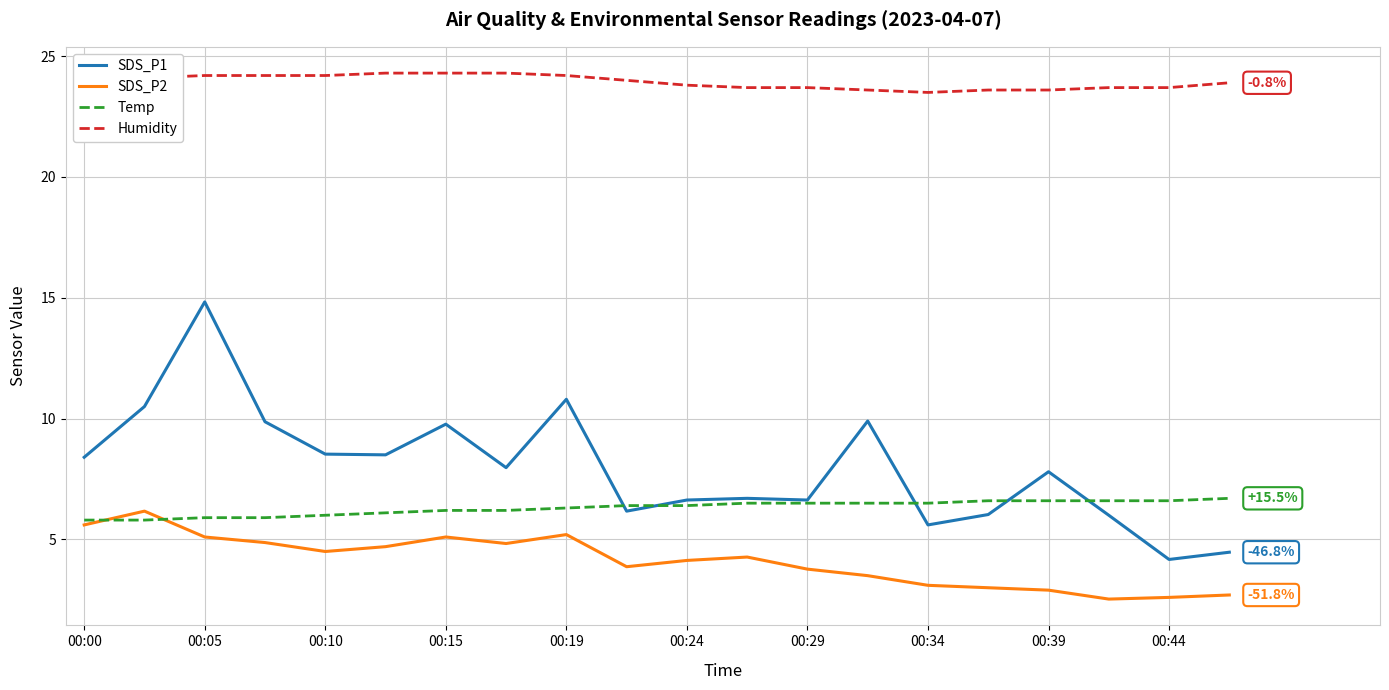

Which series has the largest total across all categories?

Humidity